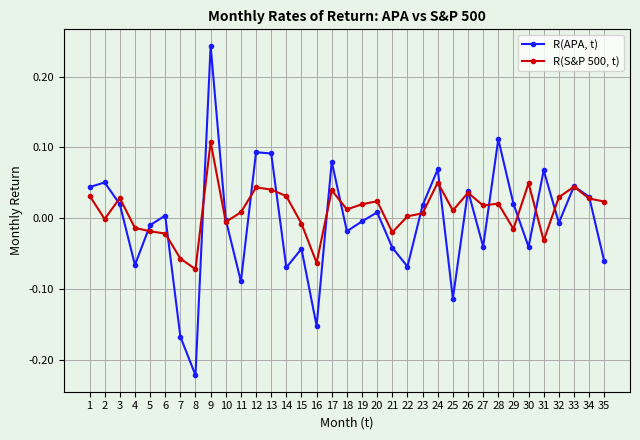

The value of R(S&P 500, t) at 34 is 0.0. True or false?

True